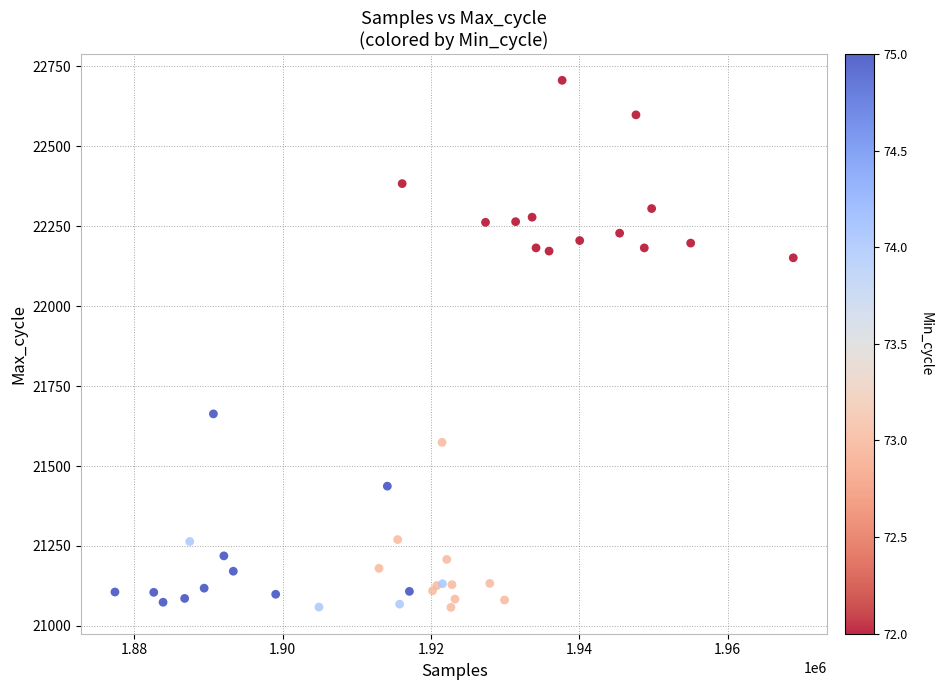

What Y value in the scatter plot is closest to 21882?

21663